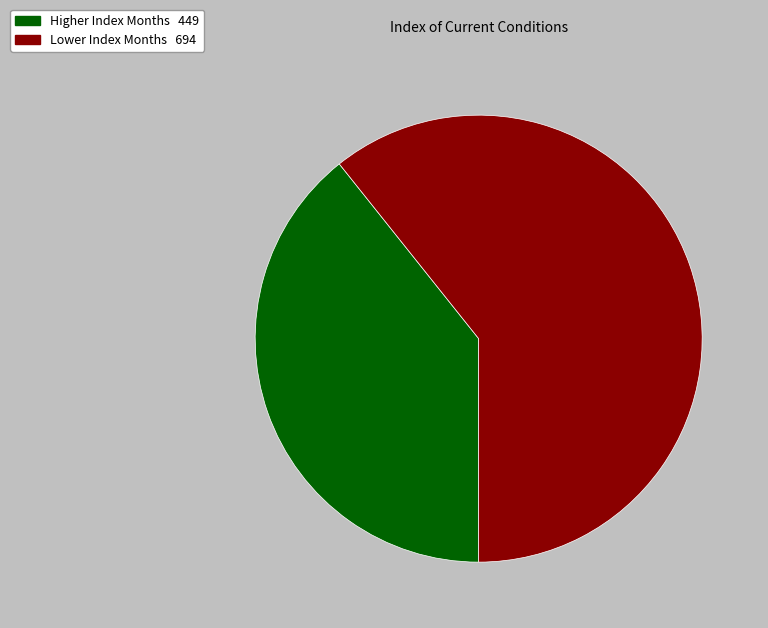

Does any single category account for the majority?

Yes